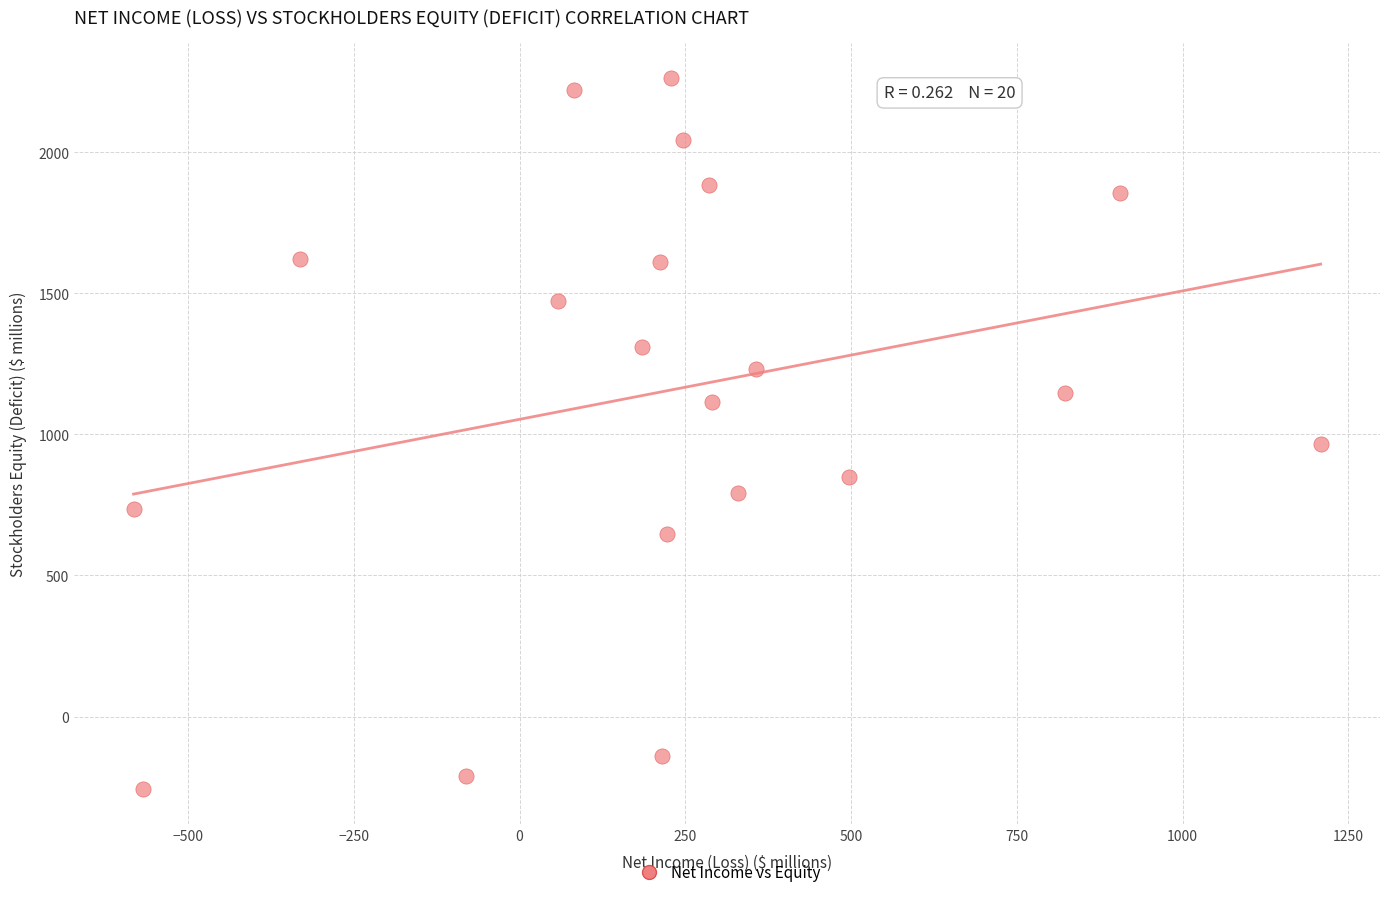

What is the range of X values (max minus min)?

1790